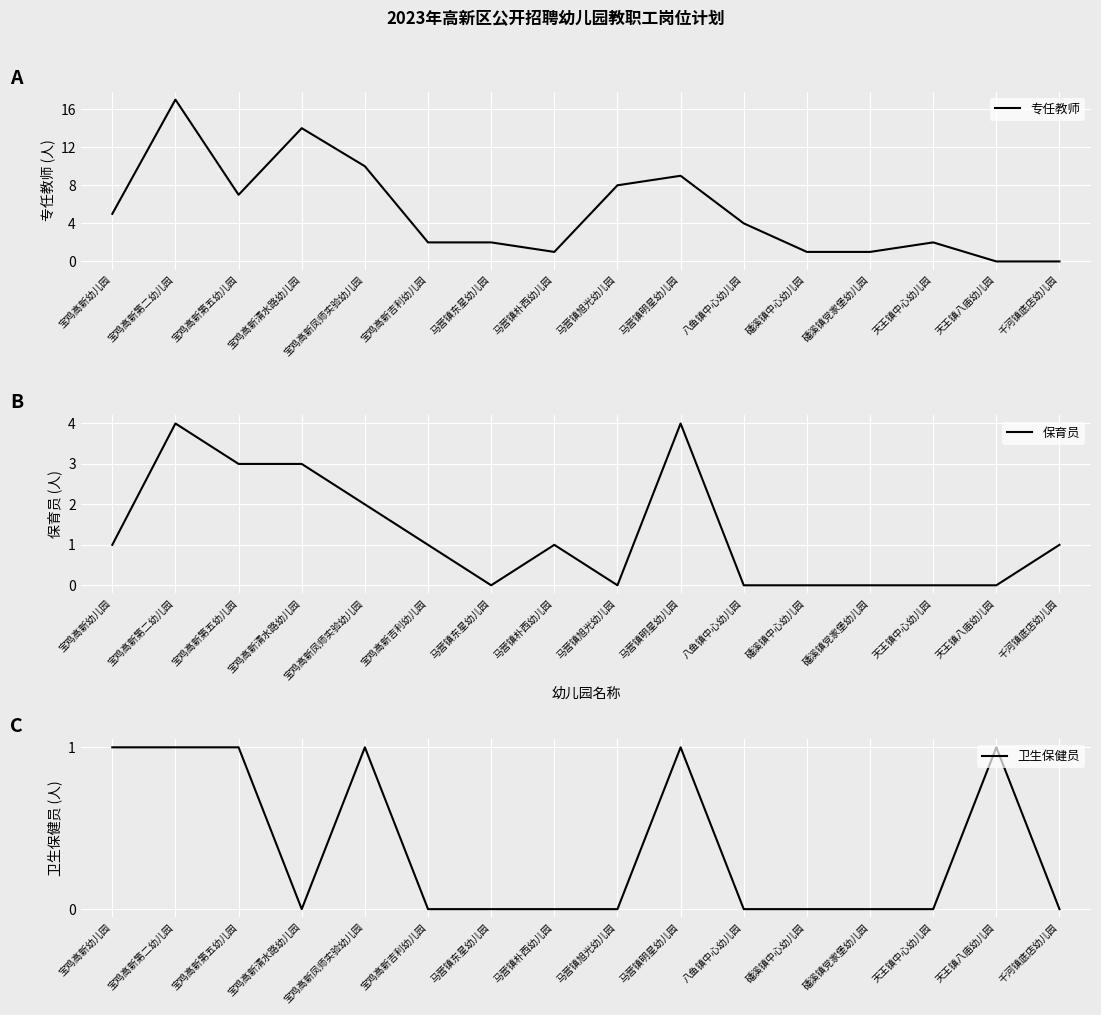

True or false: 卫生保健员 and 保育员 intersect in this chart.

True